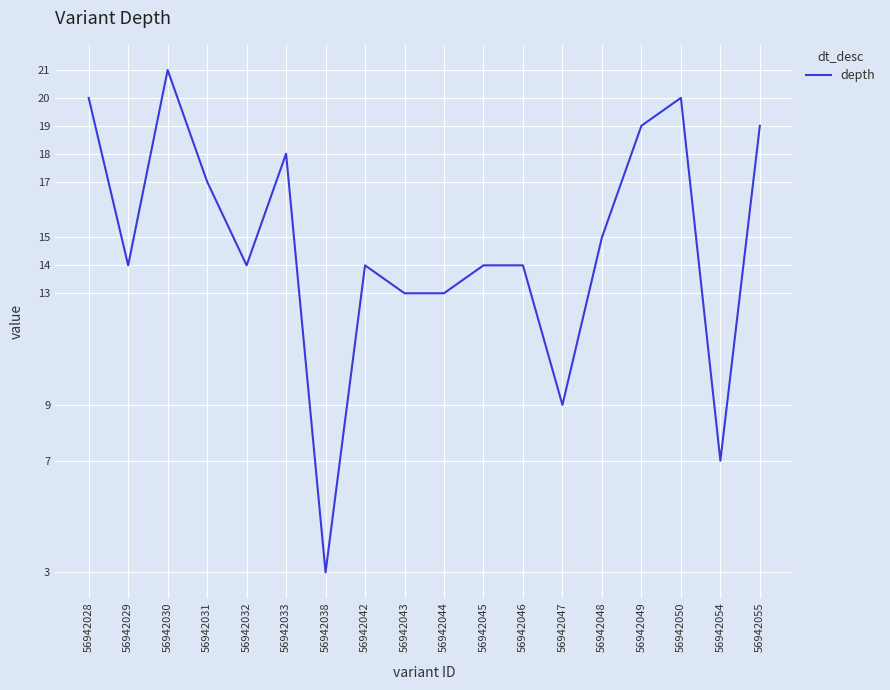

What value does the data have at 56942038?

3